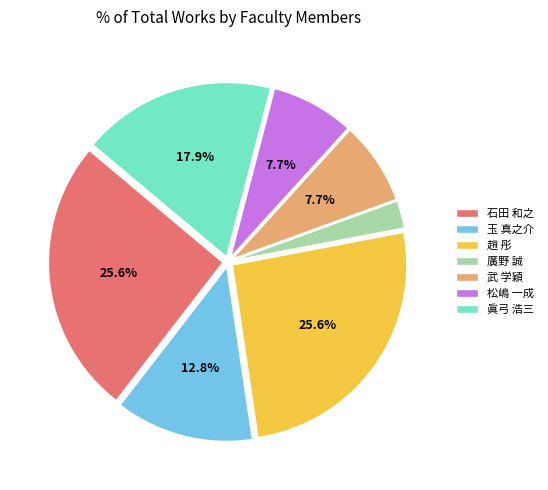

Approximately how many times larger is the value at 石田 和之 compared to 趙 彤?

1.0